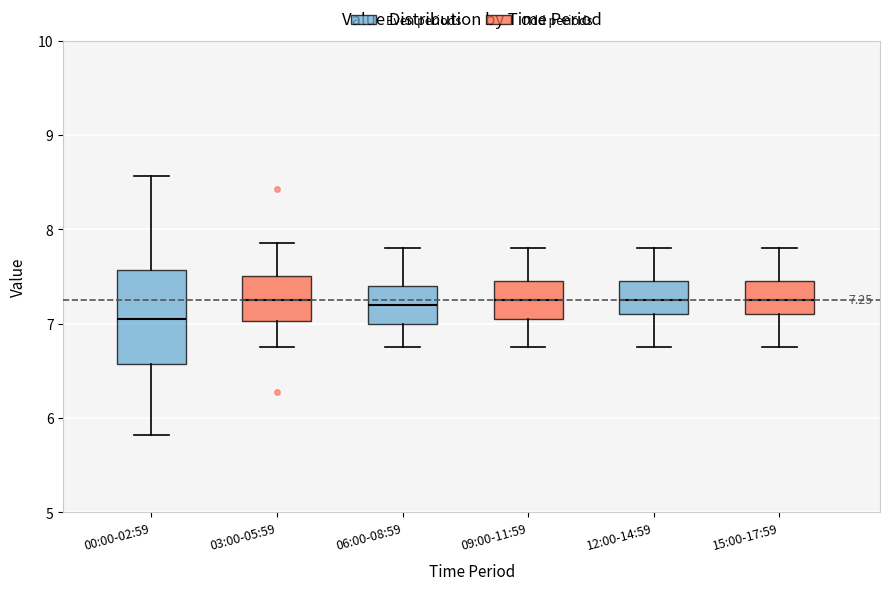

Comparing the boxes themselves (not the whiskers), which one is the tallest?

00:00-02:59